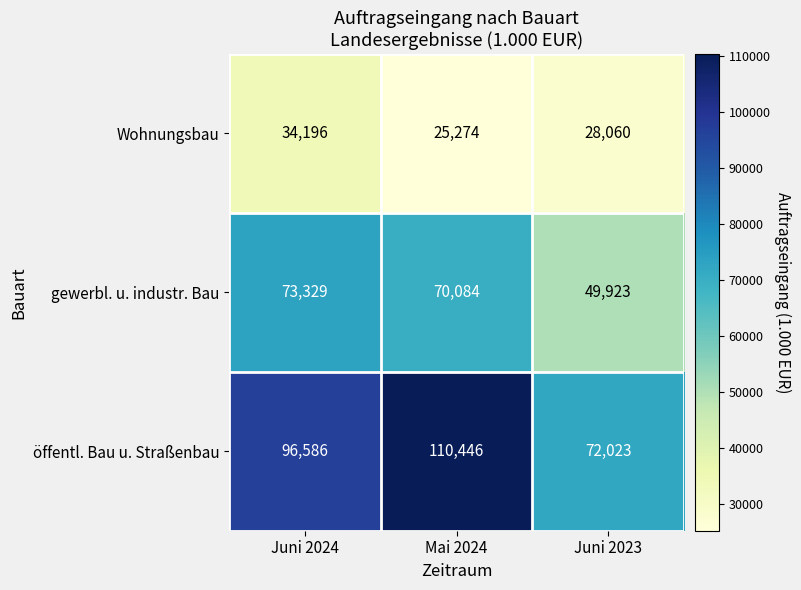

What is the difference between the highest and lowest values at Juni 2024?

62390